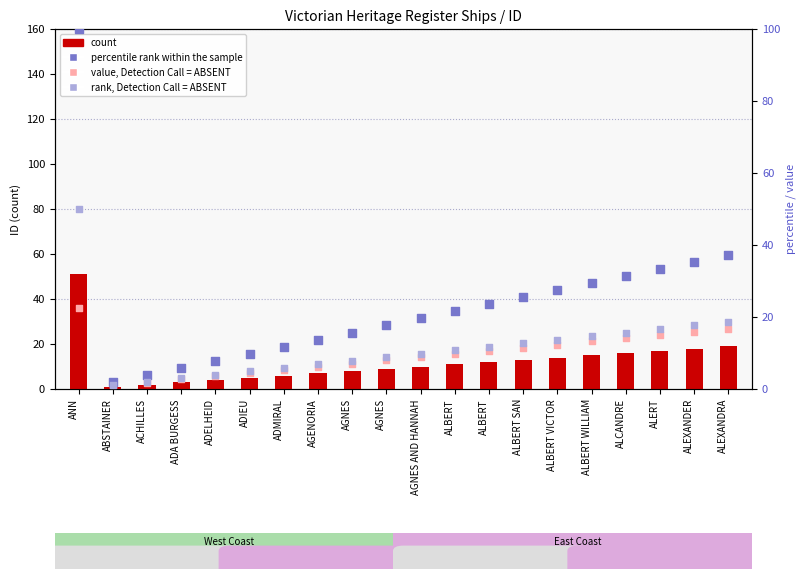

Which series has the largest Y range (max minus min)?

percentile rank within the sample